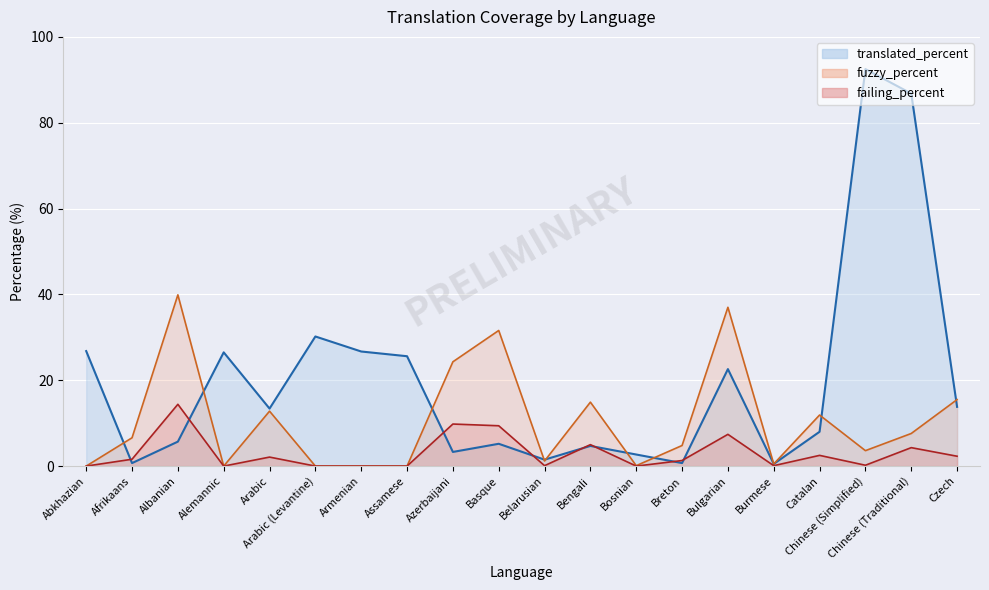

Reading left to right, list all the values displayed in this chart.

translated_percent: 26.8	0.7	5.7	26.5	13.4	30.2	26.7	25.6	3.3	5.2	1.5	4.7	2.7	0.7	22.6	0.5	8.0	92.5	86.8	13.8
fuzzy_percent: 0.0	6.6	39.9	0.0	12.8	0.0	0.0	0.0	24.3	31.6	1.2	14.9	0.1	4.8	37.0	0.5	11.9	3.6	7.6	15.5
failing_percent: 0.0	1.6	14.4	0.0	2.1	0.0	0.0	0.0	9.8	9.4	0.1	5.0	0.0	1.3	7.4	0.1	2.5	0.2	4.3	2.3